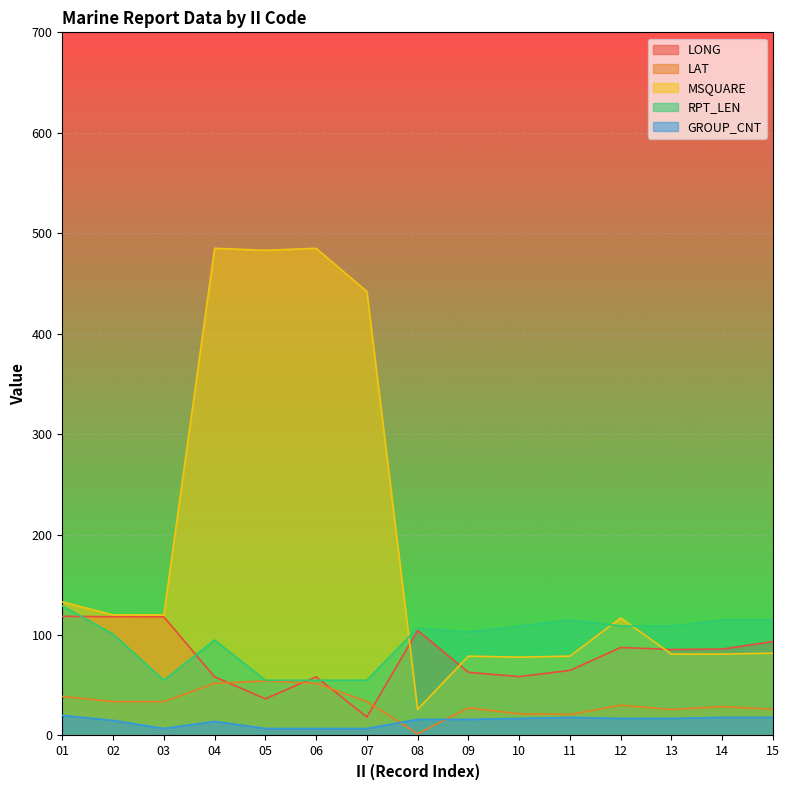

Between 15 and 12, which is larger?

15